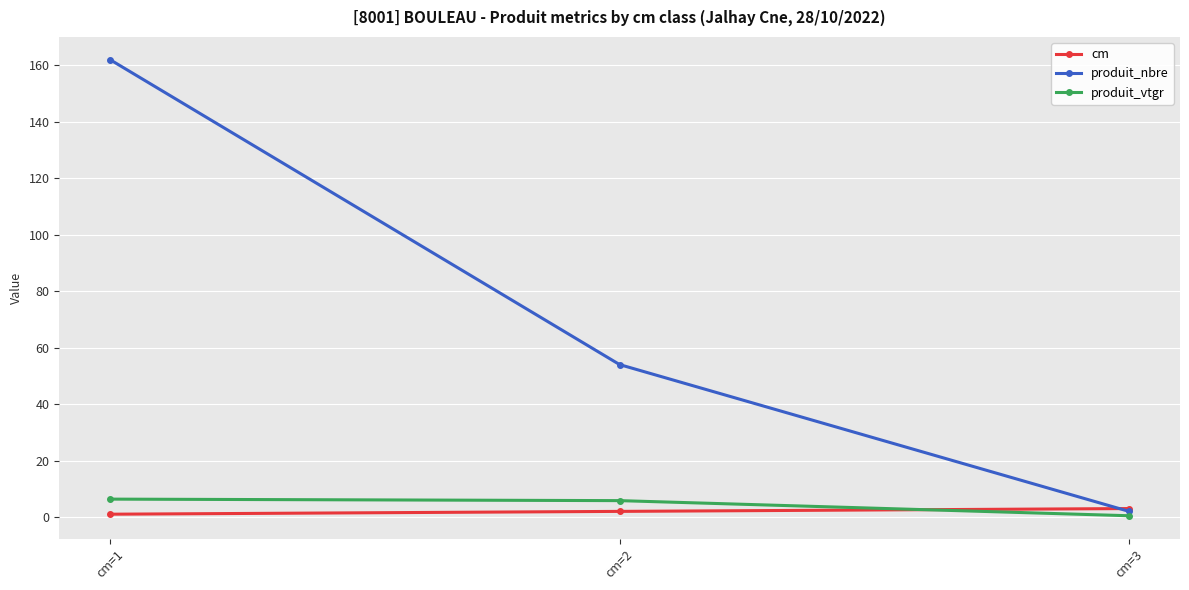

Count the produit_nbre values in the range 2 to 162.

3